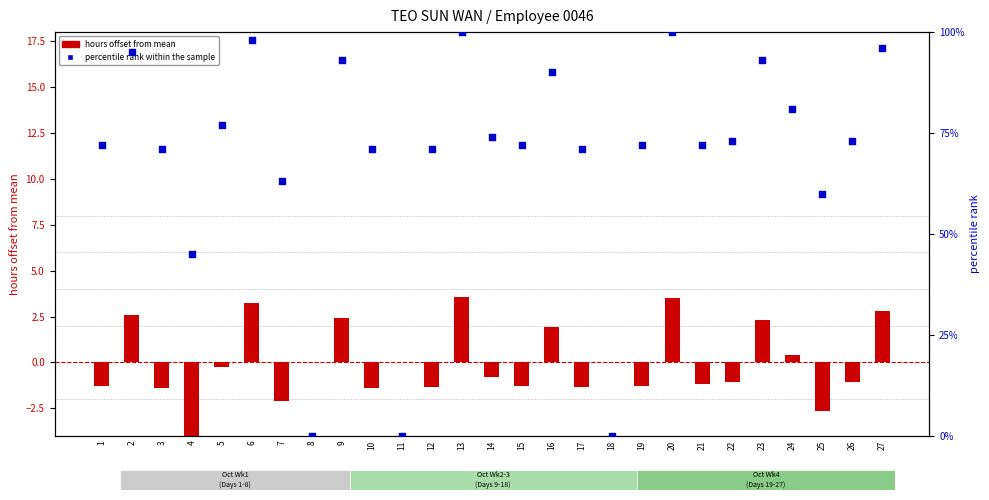

What are all the series names shown in the legend?

hours offset from mean, percentile rank within the sample